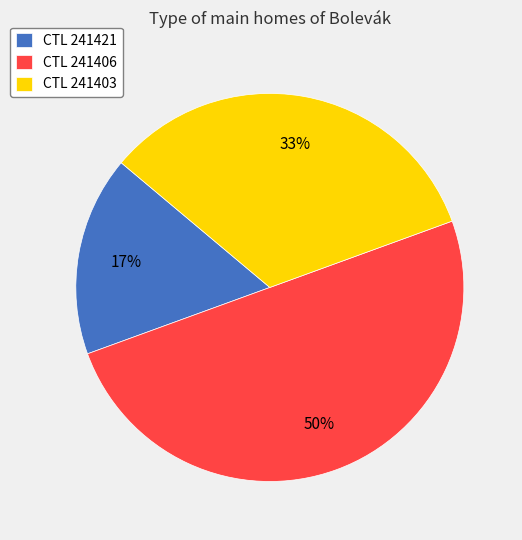

Combined, do CTL 241421 and CTL 241406 account for over 50%?

Yes